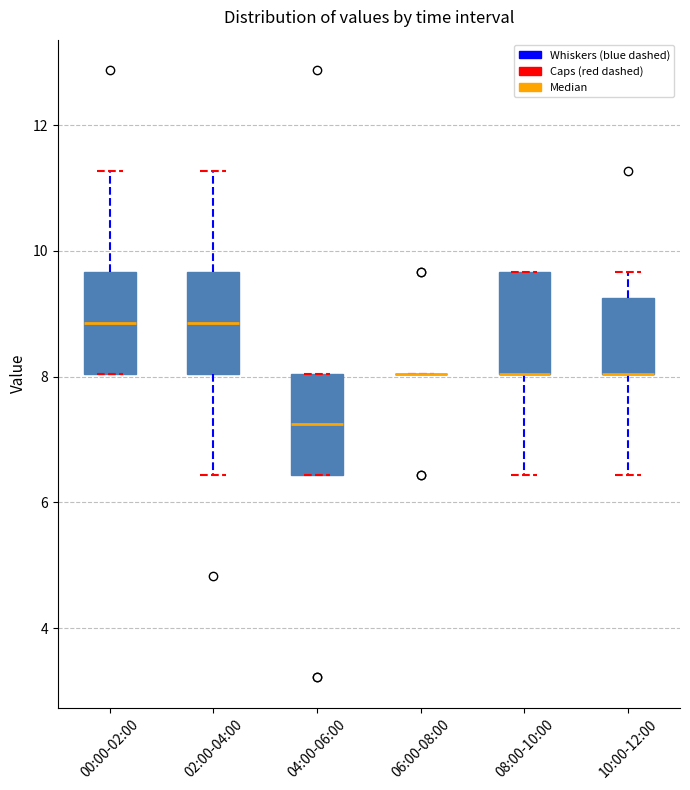

Where is the upper edge of the box for 00:00-02:00 on the y-axis? The values are not printed on the chart, so give them approximately, as read against the axis.

9.6